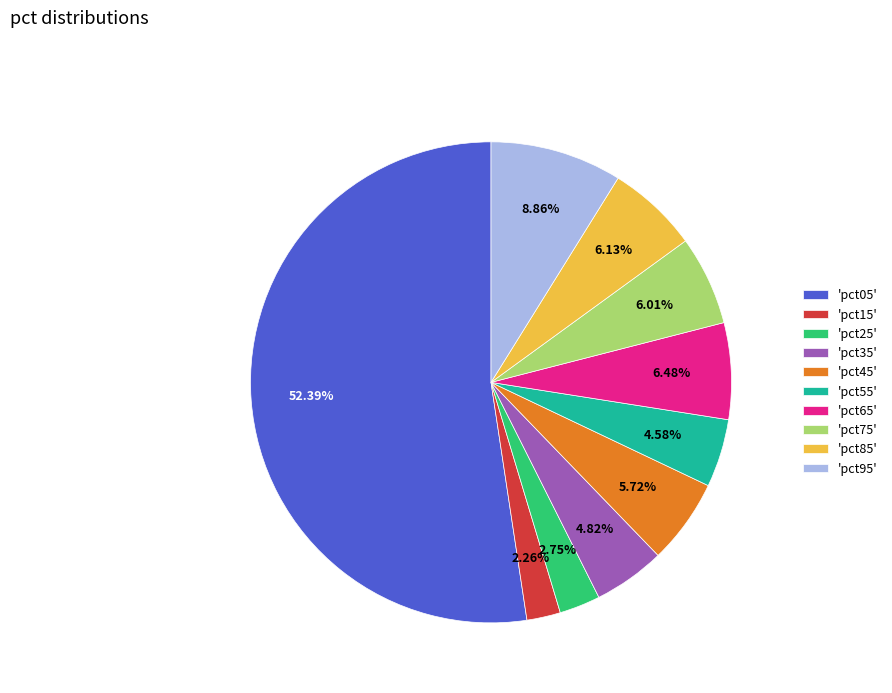

Which category accounts for the majority?

'pct05'